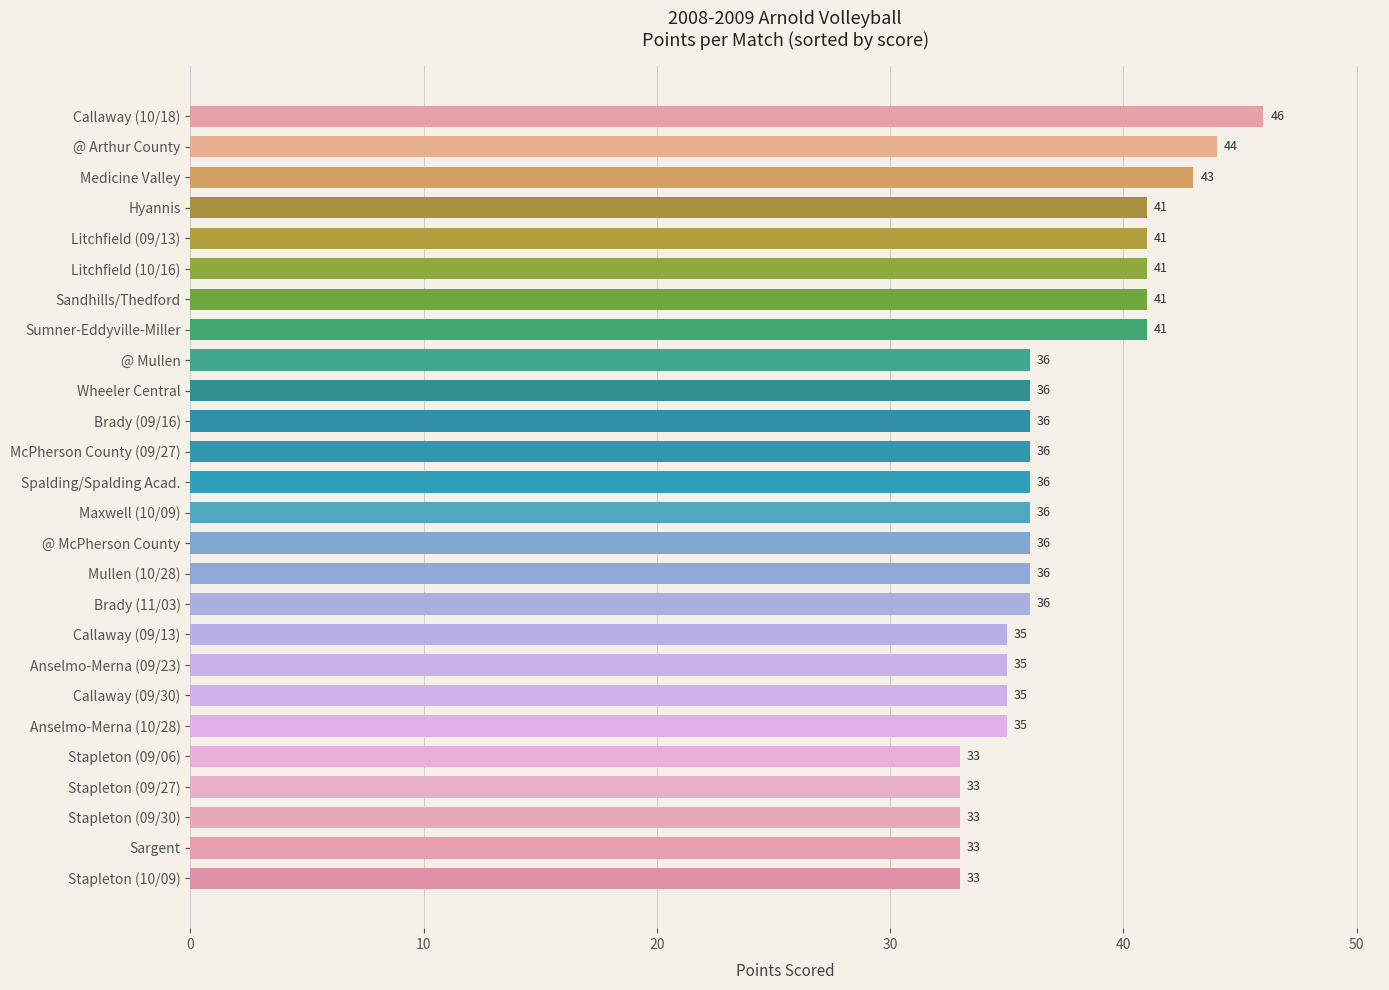

Are the bars horizontal?

Yes